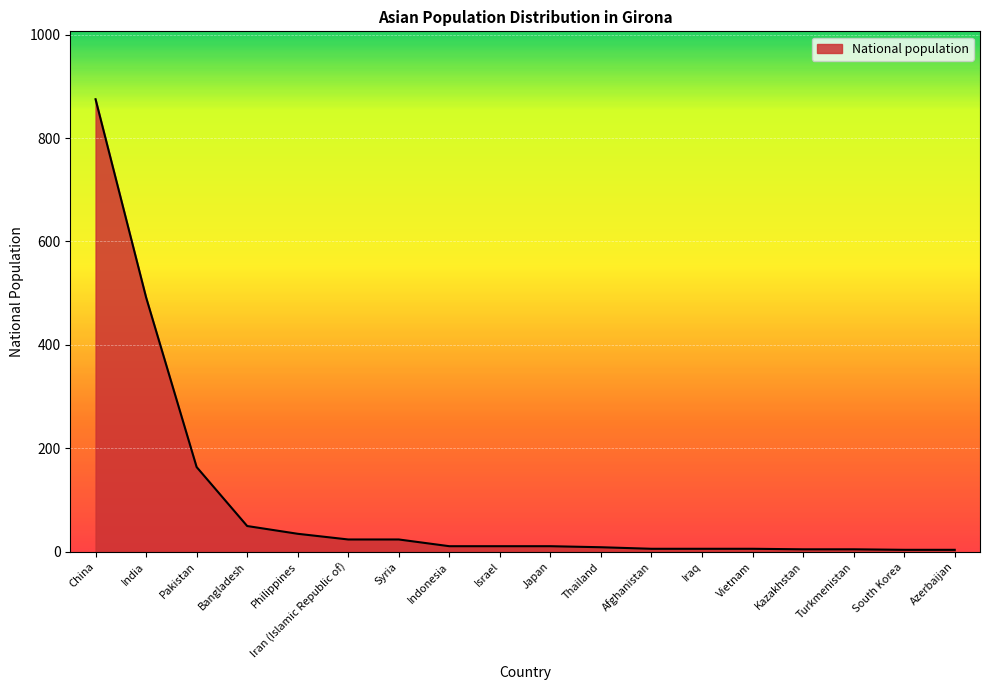

What is the minimum value shown in the chart?

4